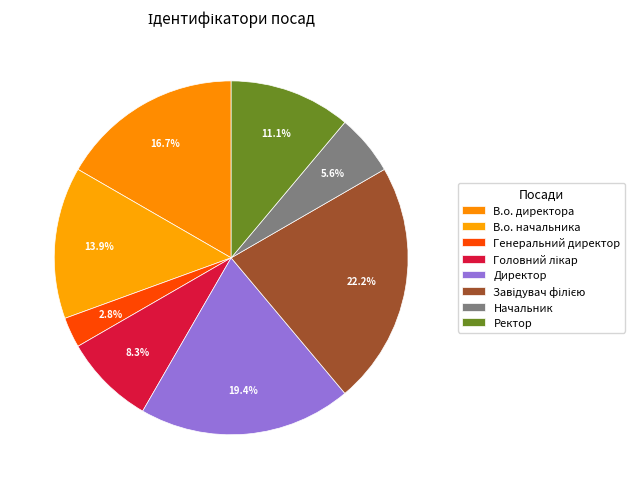

How many segments does this pie chart have?

8